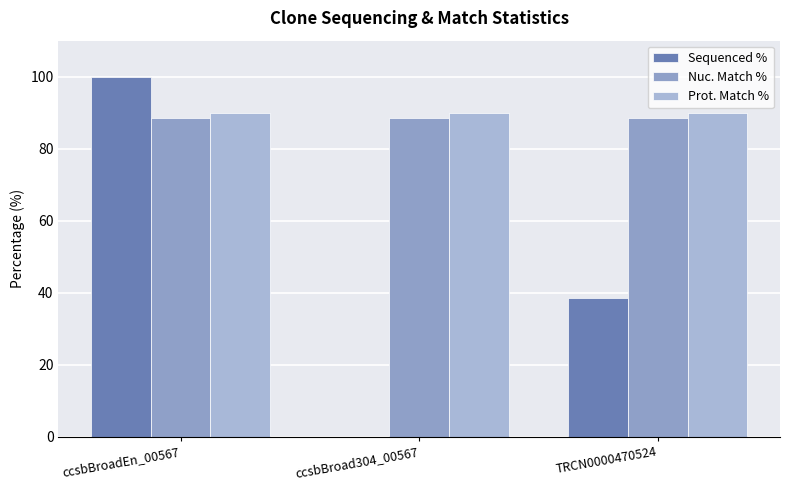

How many values in the Sequenced % series exceed 38?

2